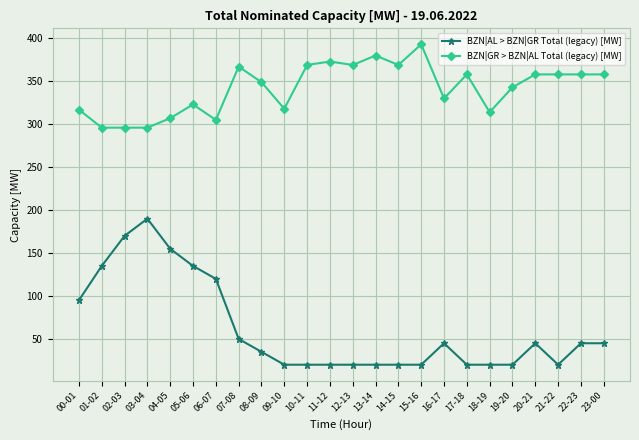

Does the chart have visible grid lines?

Yes